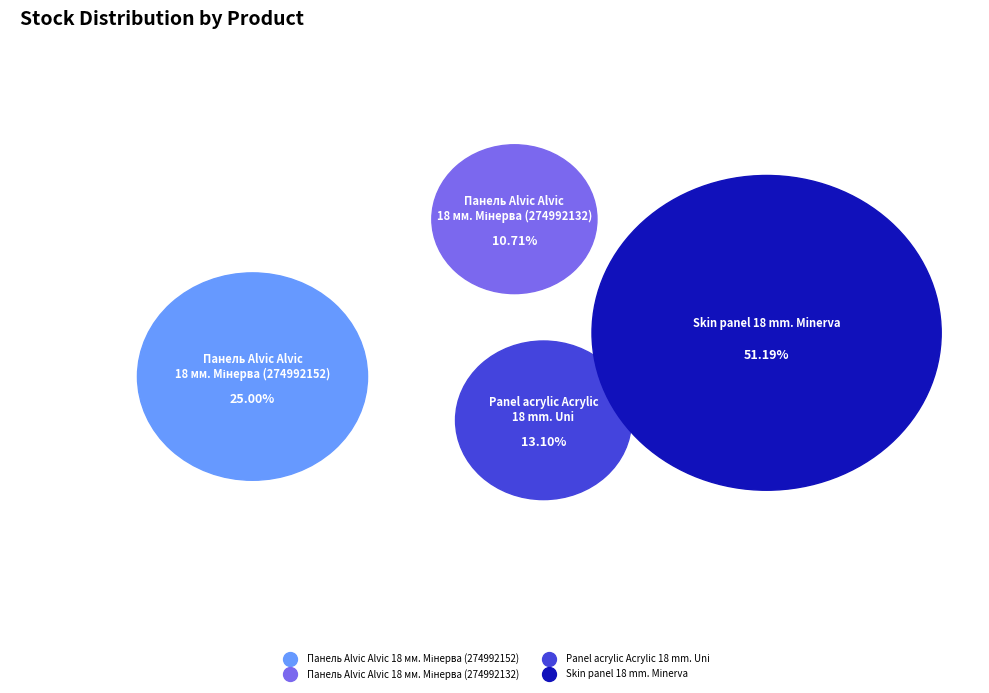

What is the largest slice in the pie chart?

Skin panel 18 mm. Minerva